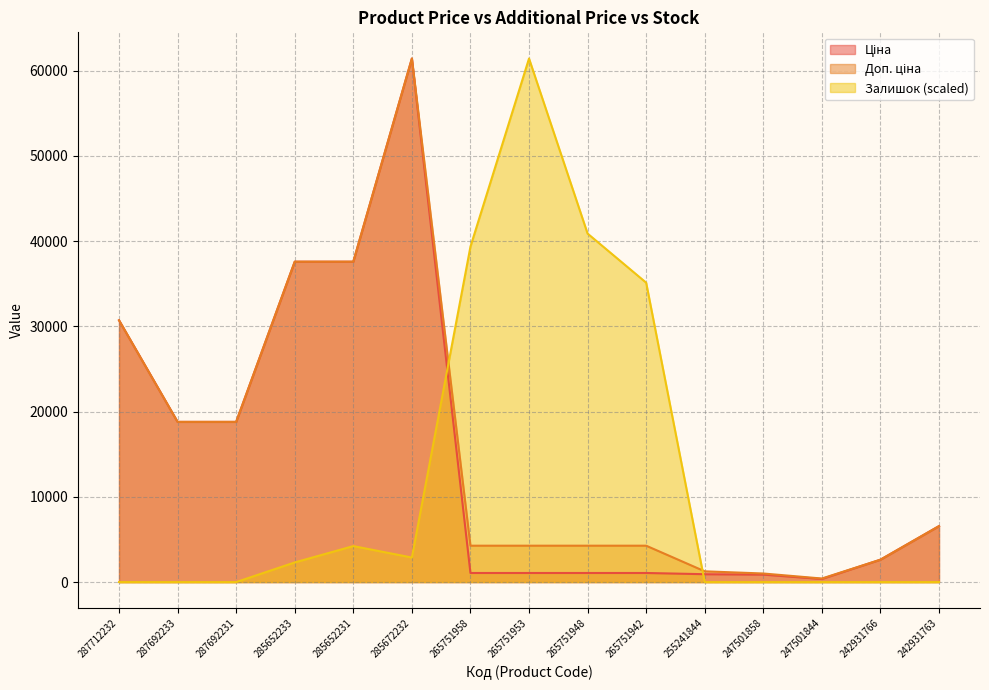

What is the sum of the Доп. ціна values at 247501858 and 265751958?

5276.0